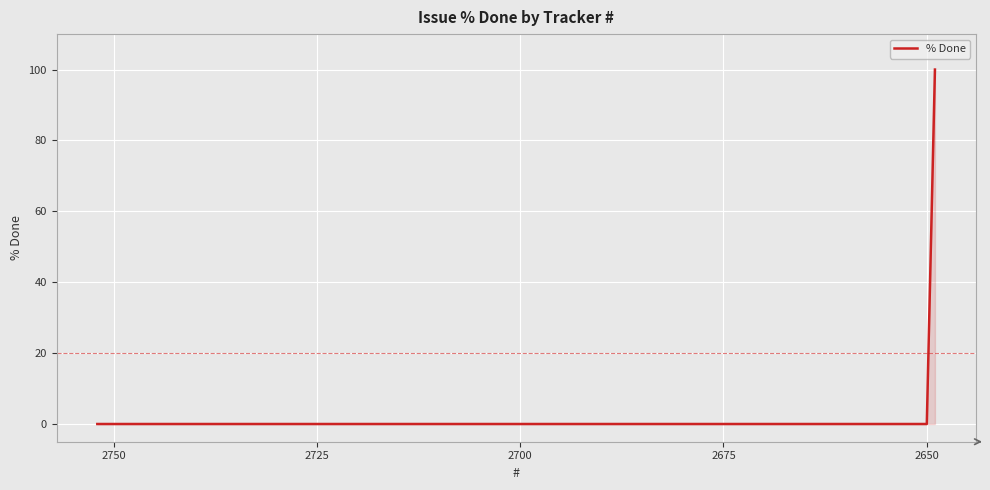

What is the average value?

20